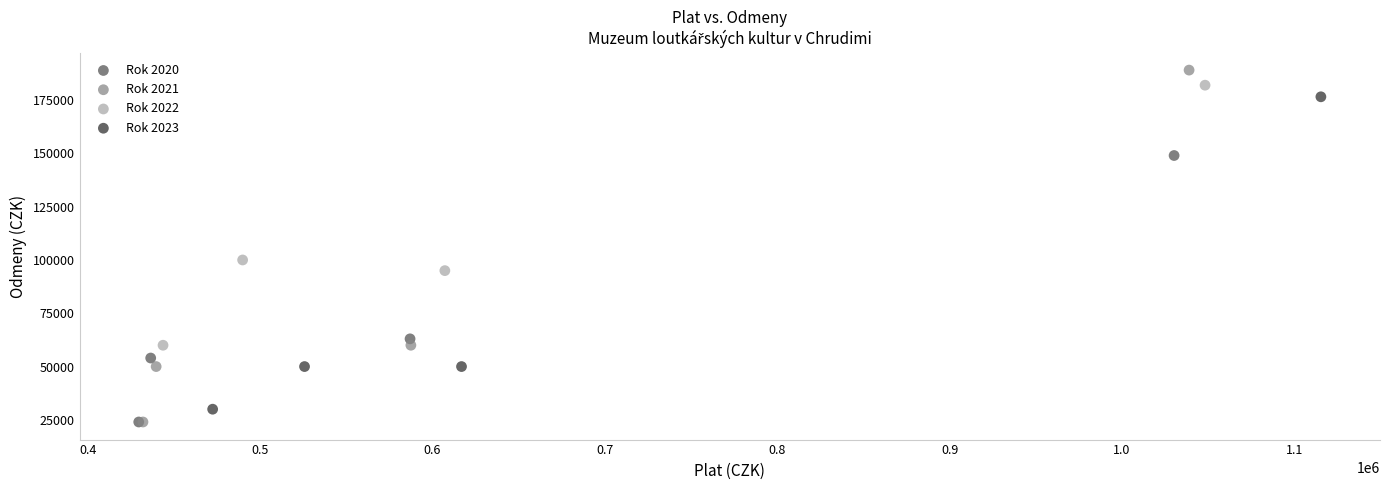

Which series contains the highest Y value?

Rok 2021